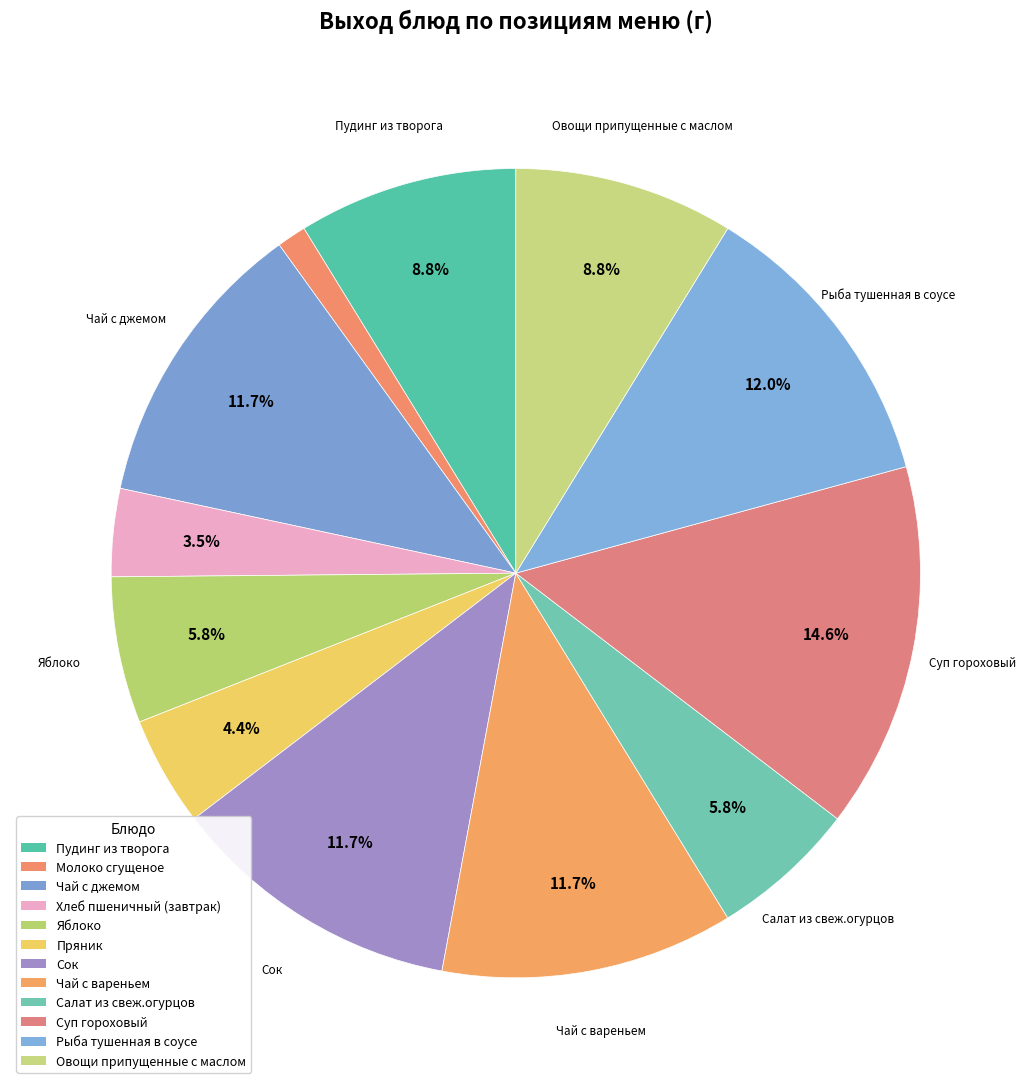

The Салат из свеж.огурцов slice represents 6% of the pie. True or false?

True